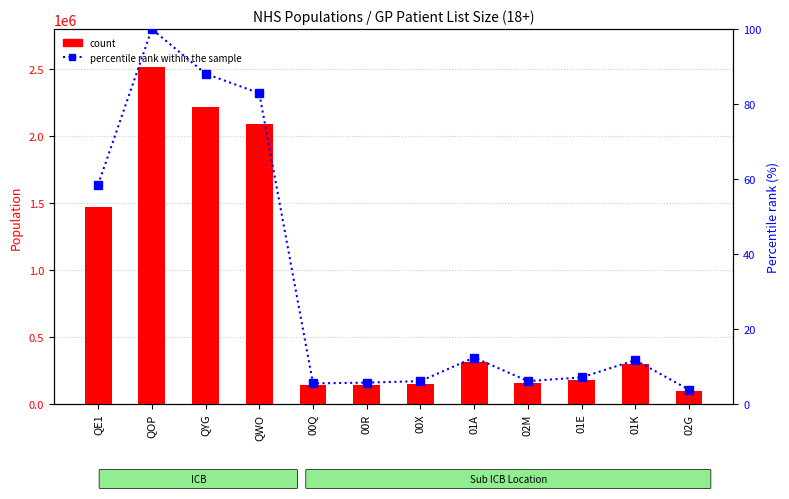

Rank the categories by count value from highest to lowest.

QOP, QYG, QWO, QE1, 01A, 01K, 01E, 02M, 00X, 00R, 00Q, 02G